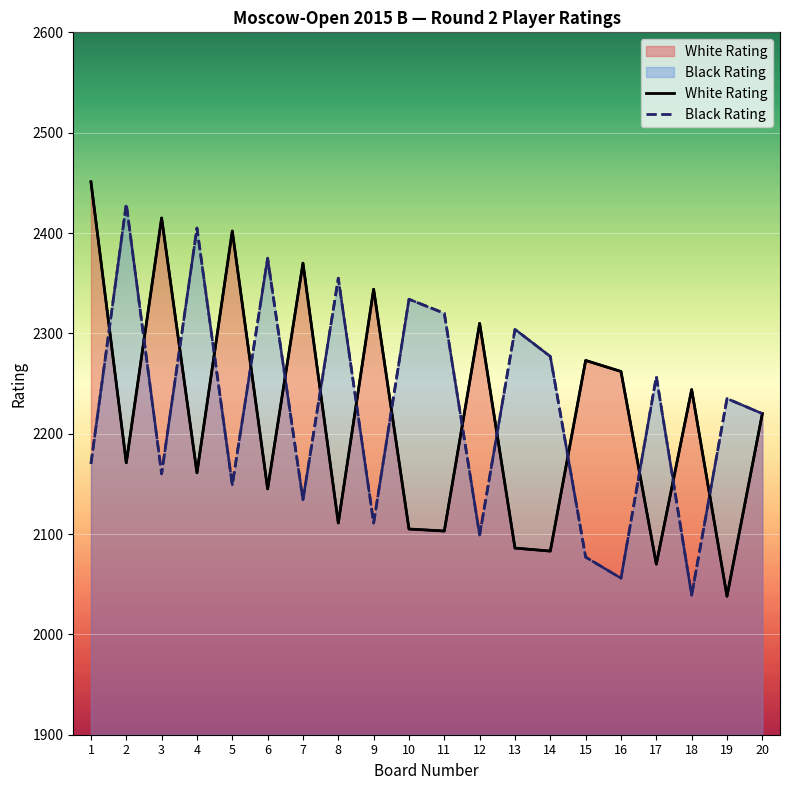

Which has a higher value, 3 or 2?

3